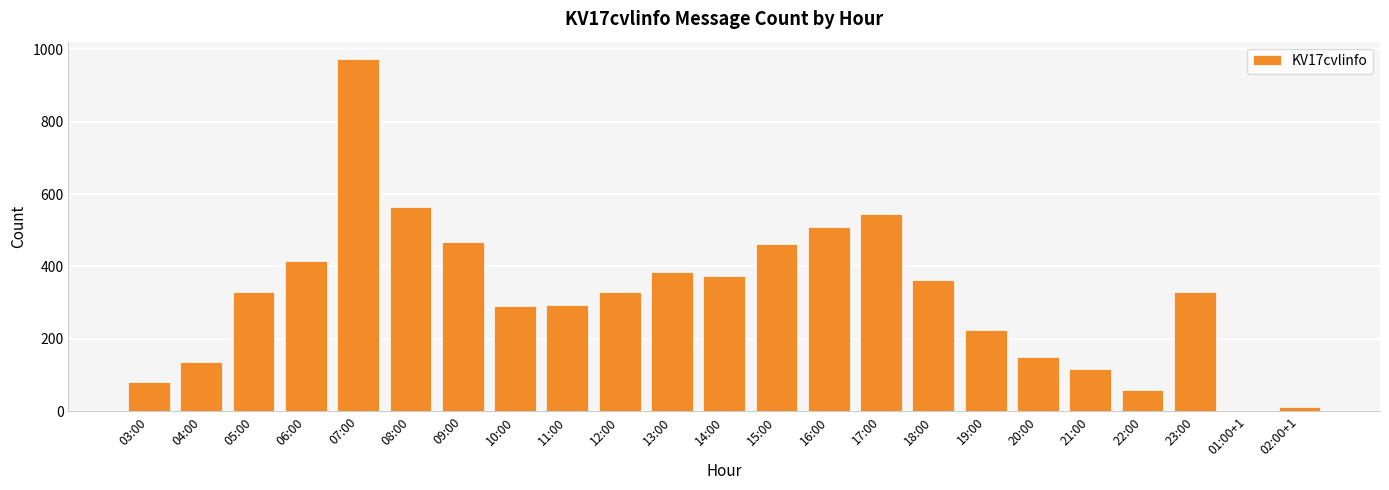

The chart shows a value of 137 at 03:00. True or false?

False